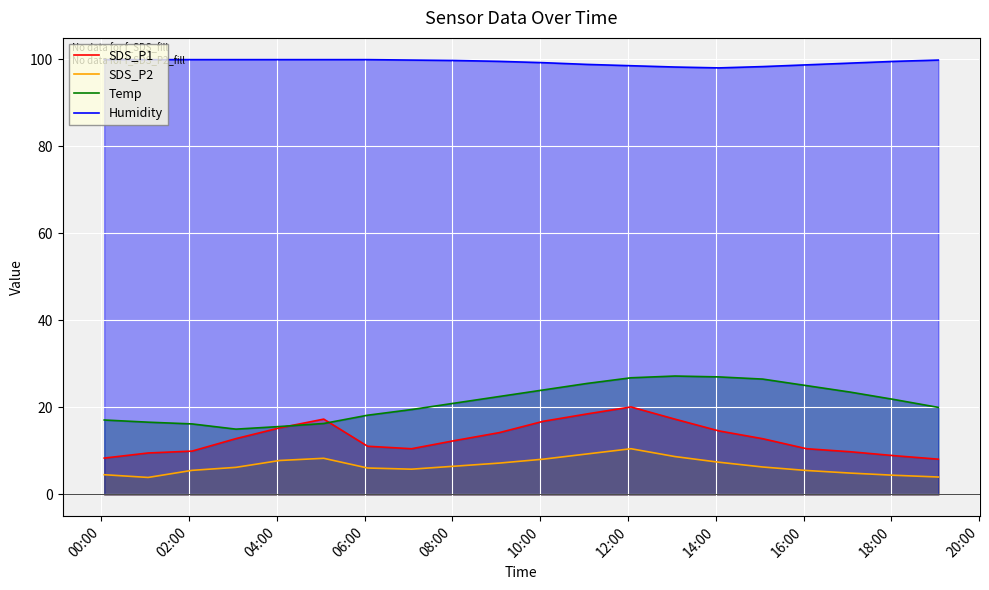

Which series has the largest total across all categories?

Humidity